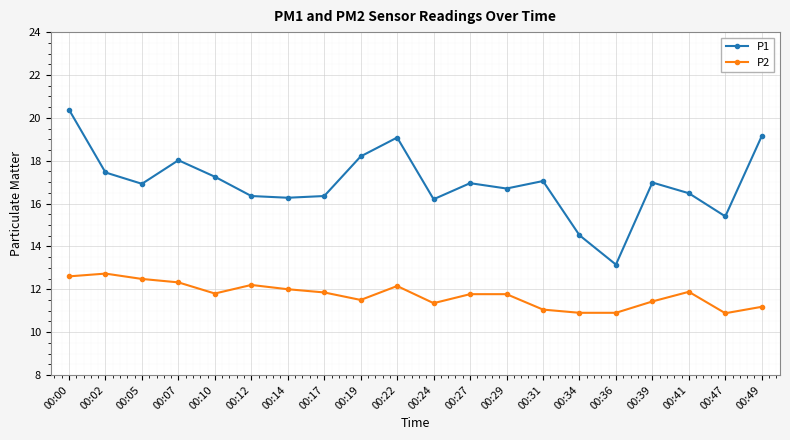

The value of P2 at 00:07 is 18.4. True or false?

False